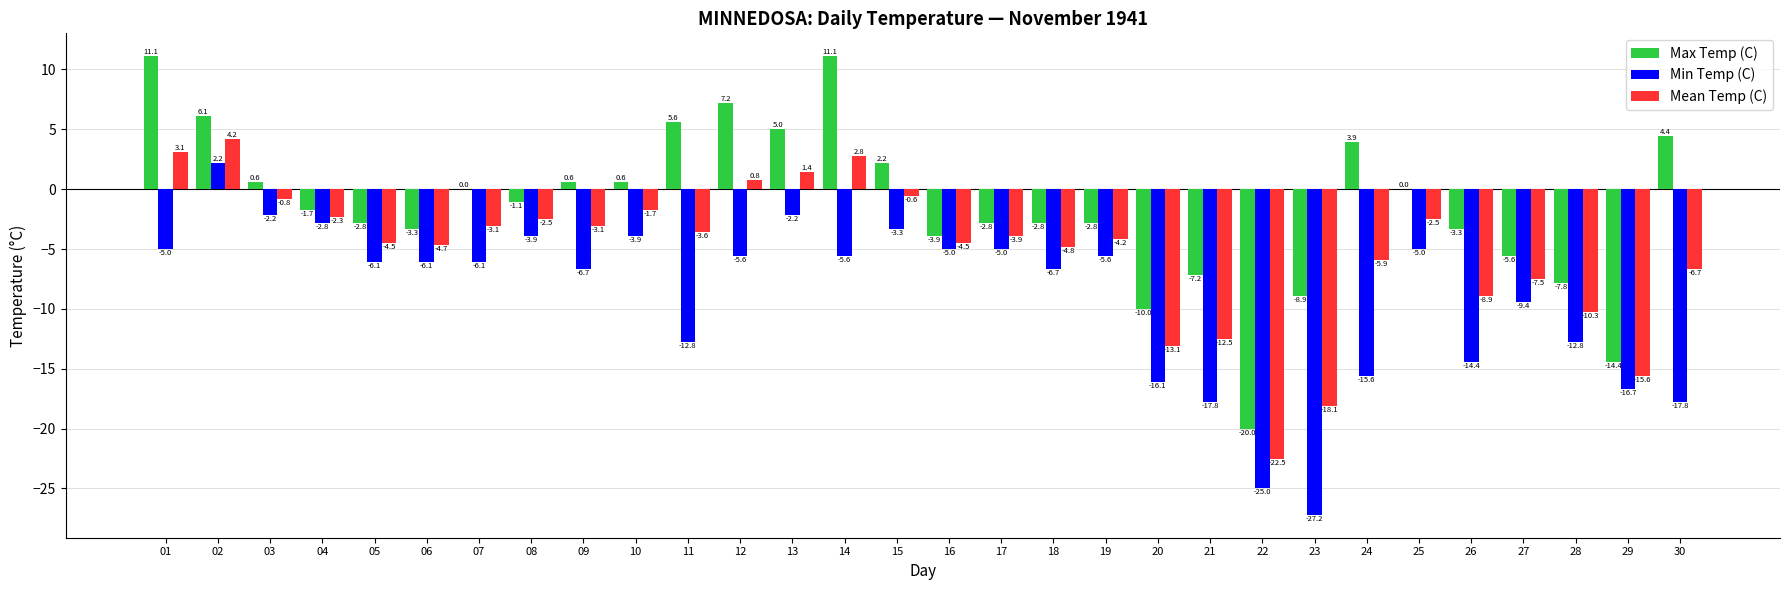

What are all the series names shown in the legend?

Max Temp (C), Min Temp (C), Mean Temp (C)